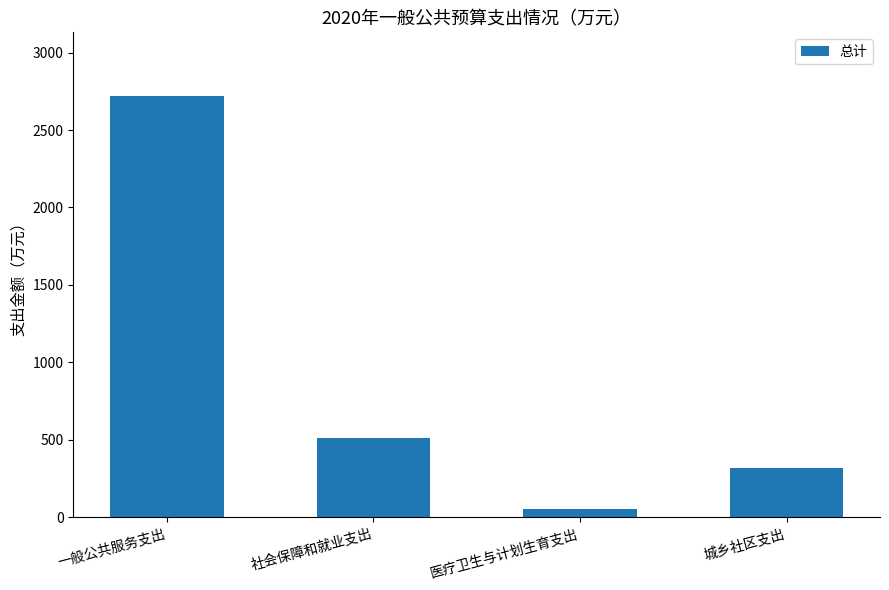

What is the change in value from 一般公共服务支出 to 医疗卫生与计划生育支出?

-2666.6